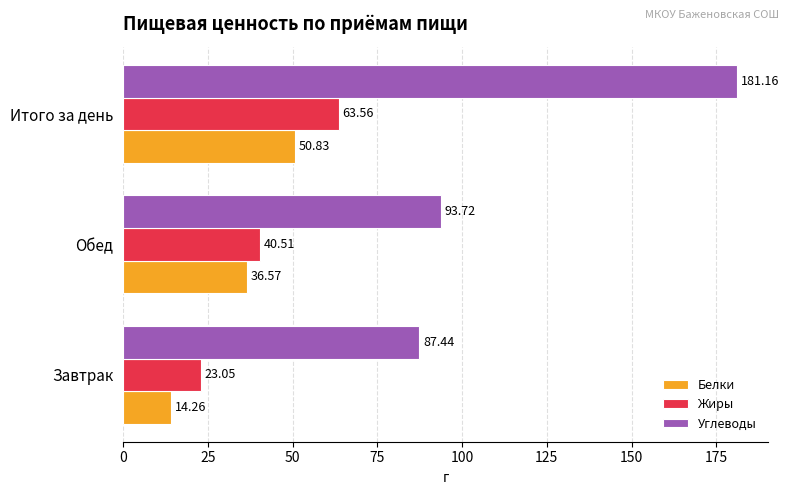

Count the number of categories in the chart.

3